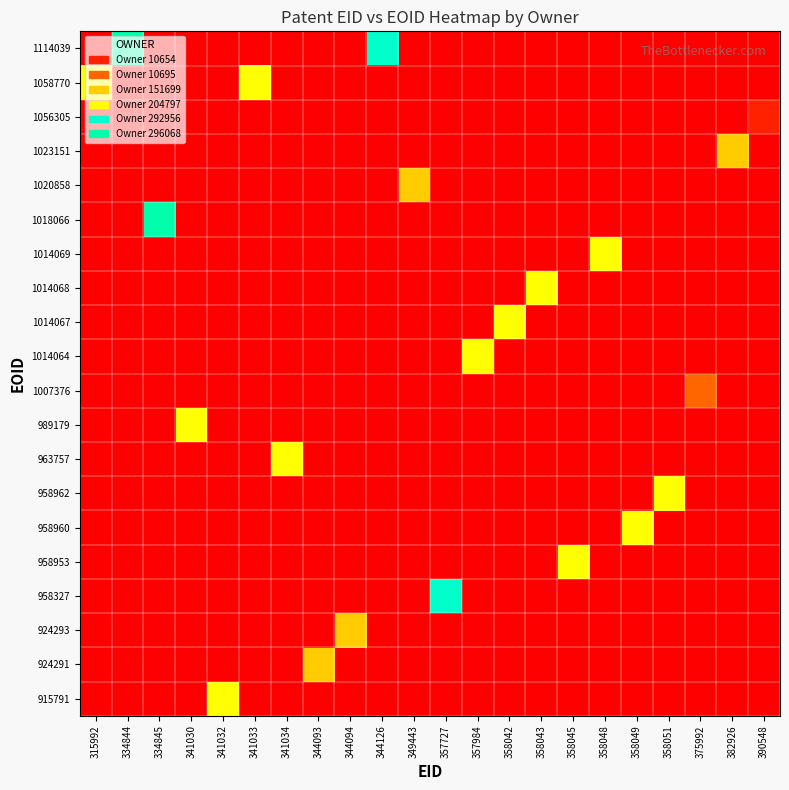

What is the greatest value displayed?

6